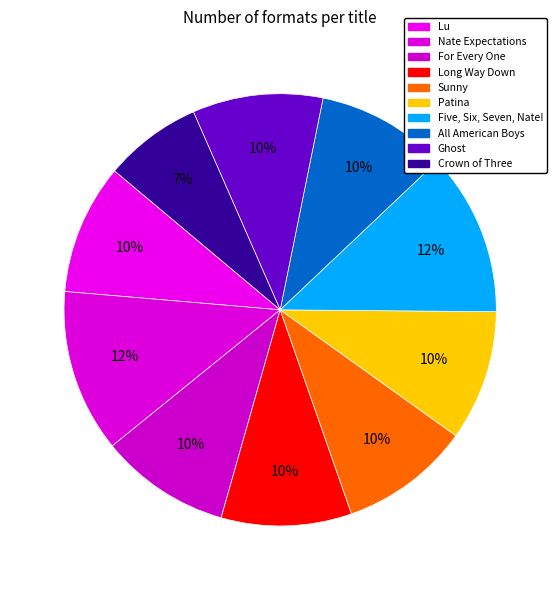

Which slice is the largest?

Nate Expectations